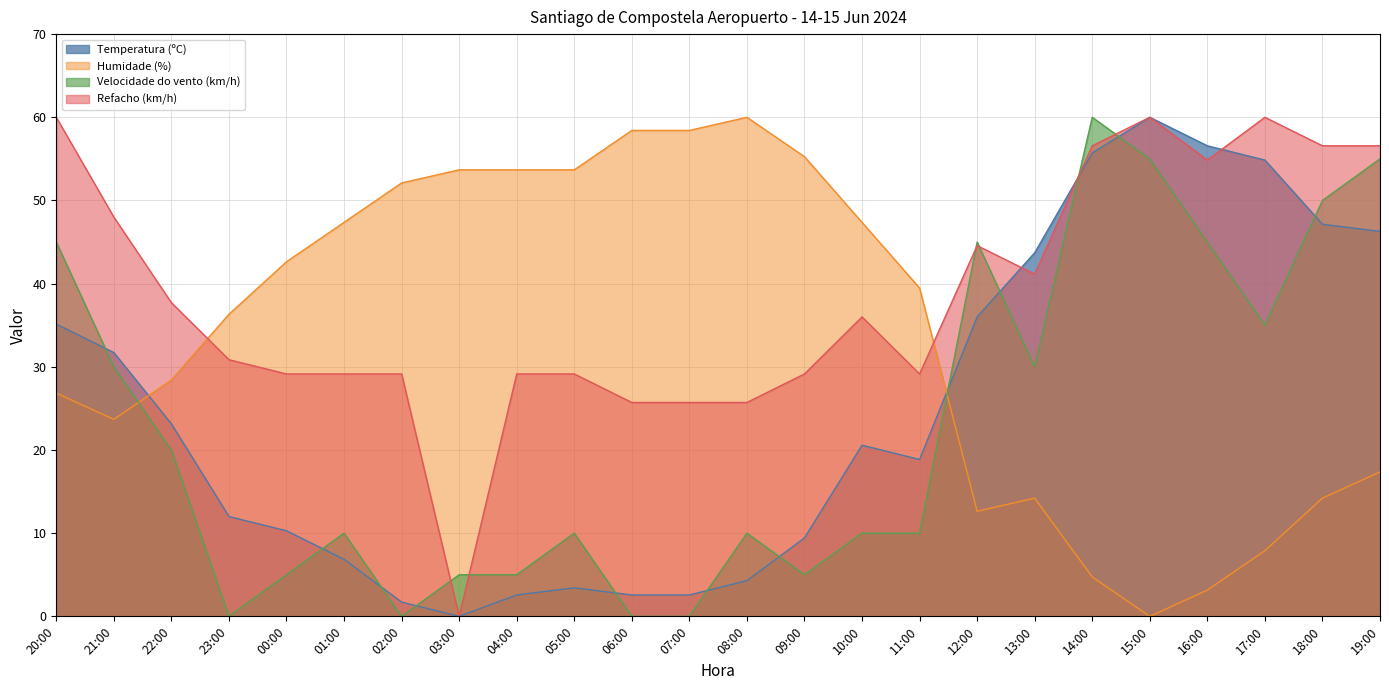

Where is Humidade (%) nearest to the value 29?

22:00